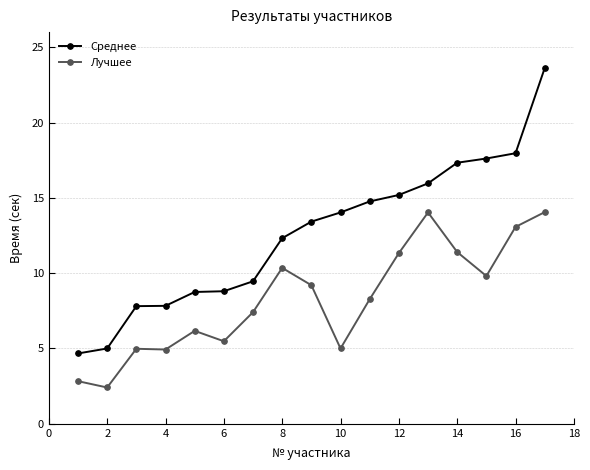

Rank the series by their maximum value, from highest to lowest.

Среднее, Лучшее